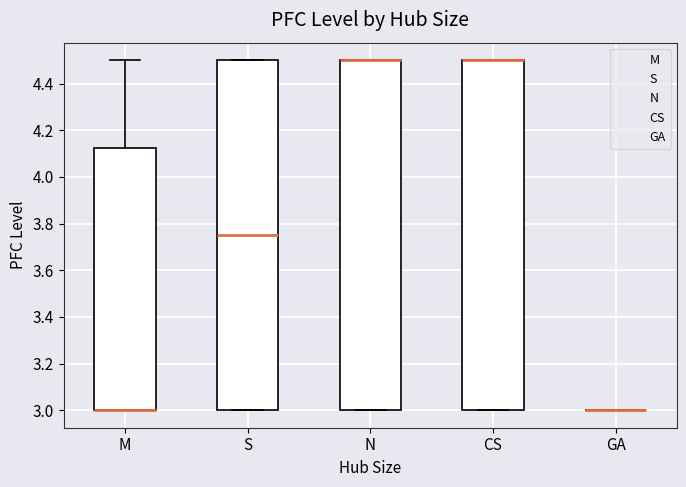

Where is the upper edge of the box for CS on the y-axis? The values are not printed on the chart, so give them approximately, as read against the axis.

4.50